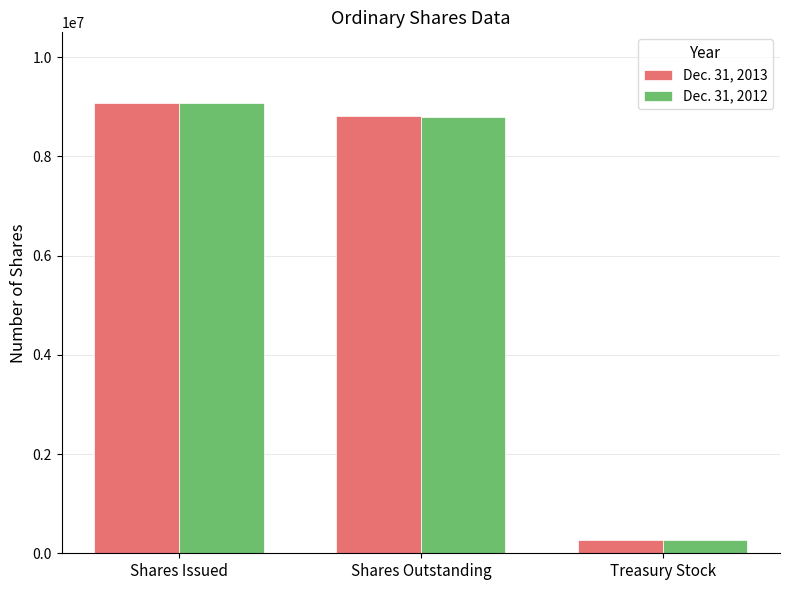

Reading right to left, what are all the values shown in this chart?

Dec. 31, 2013: 274473	8805236	9079709
Dec. 31, 2012: 274473	8798570	9073043